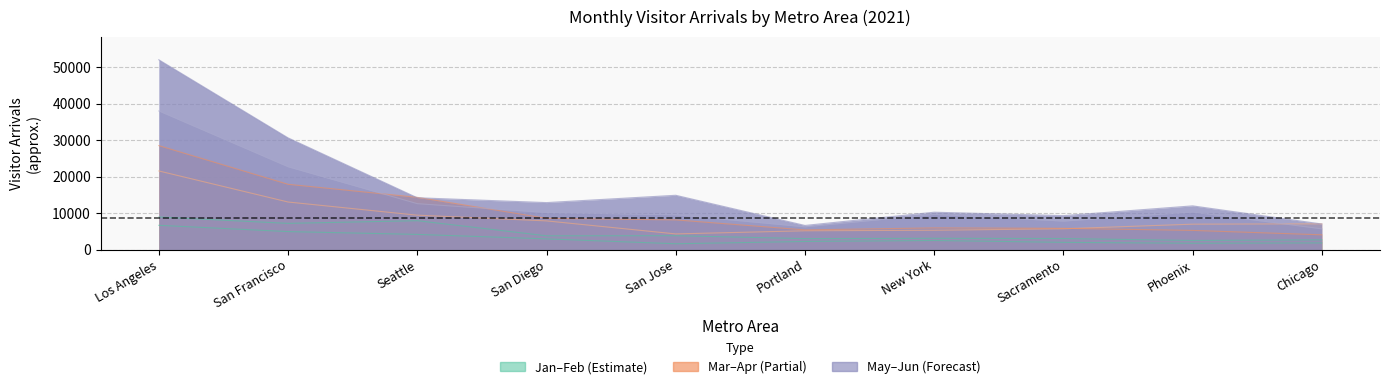

What position from the left is Los Angeles?

1